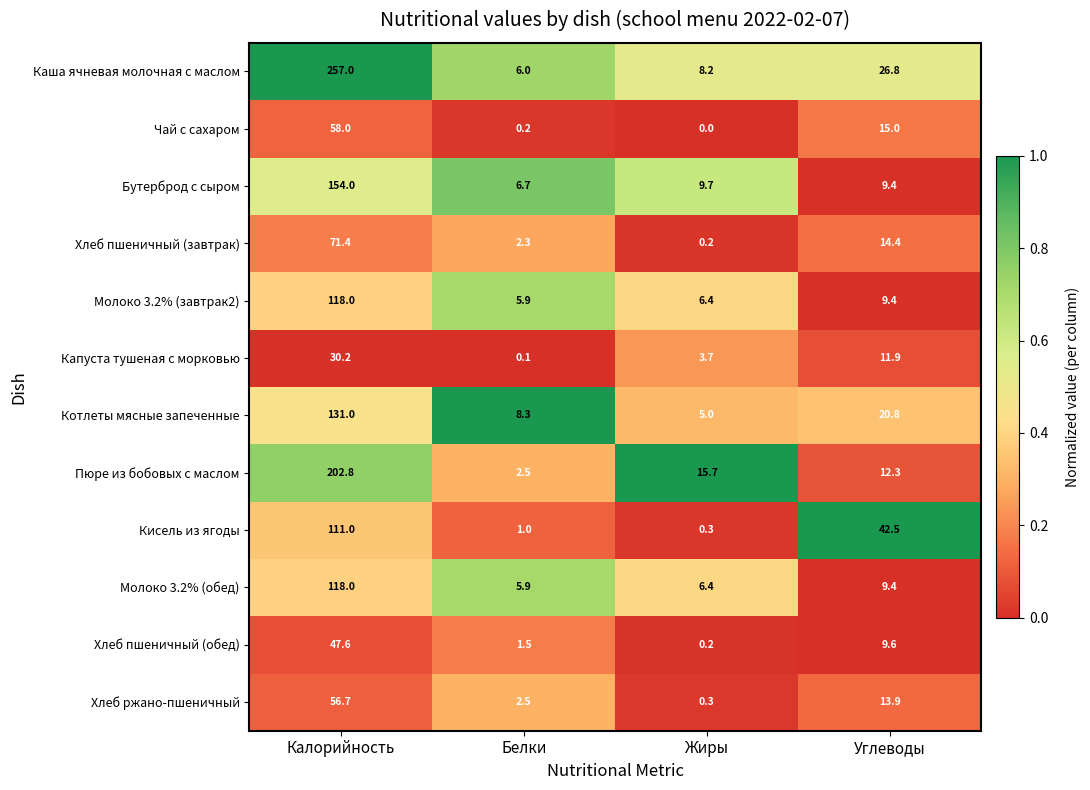

Which series has the largest total across all categories?

Каша ячневая молочная с маслом